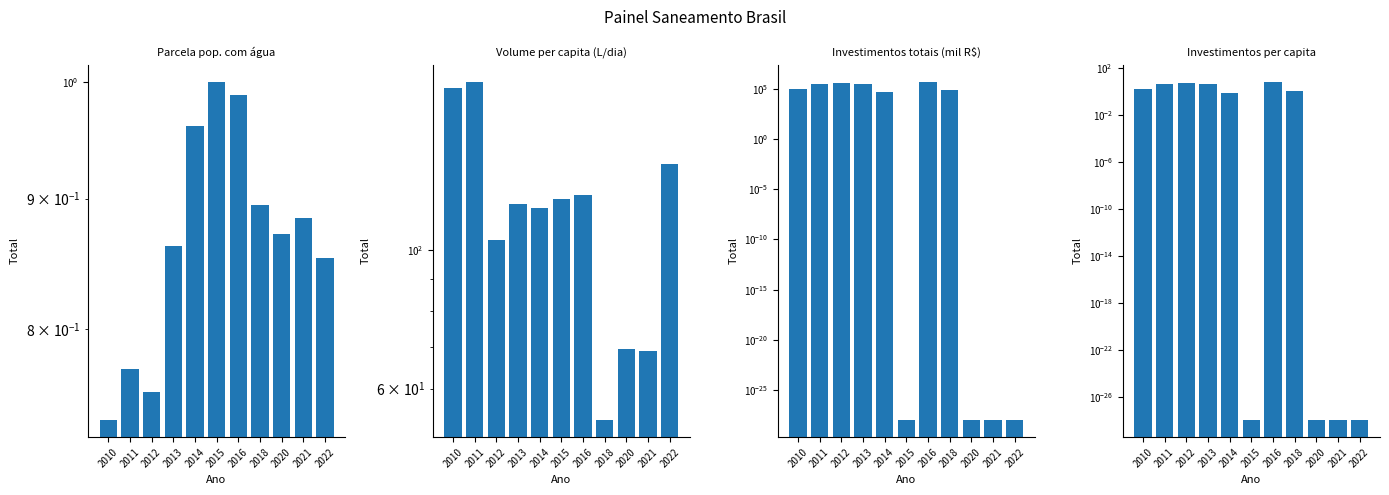

What are all the series names shown in the legend?

Parcela da população total que mora em domicílios com abastecimento de água, Volume de água consumida per capita (litros/dia), Investimentos totais em saneamento (mil R$), Investimentos per capita em saneamento